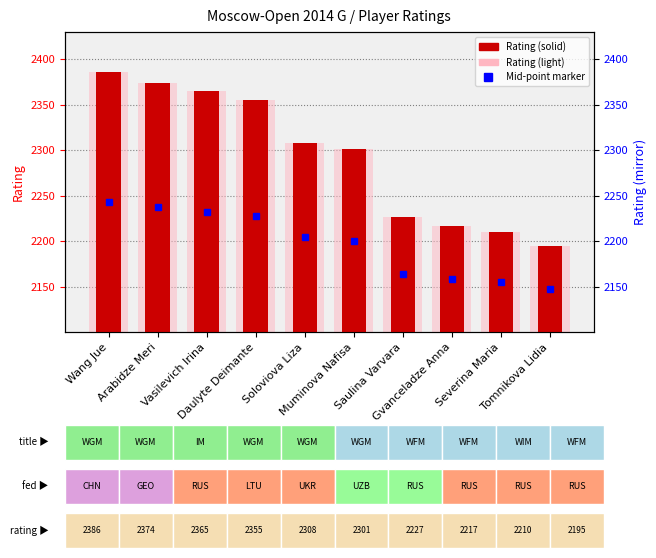

The Rating (light) series shows 3388 at Arabidze Meri. True or false?

False